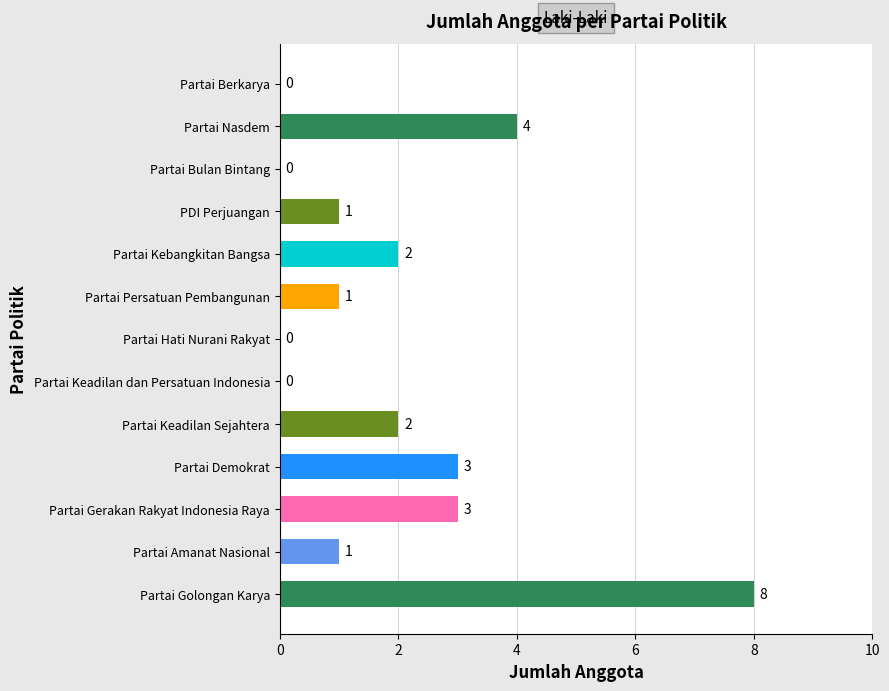

Approximately how many times larger is the value at Partai Persatuan Pembangunan compared to Partai Keadilan Sejahtera?

0.5